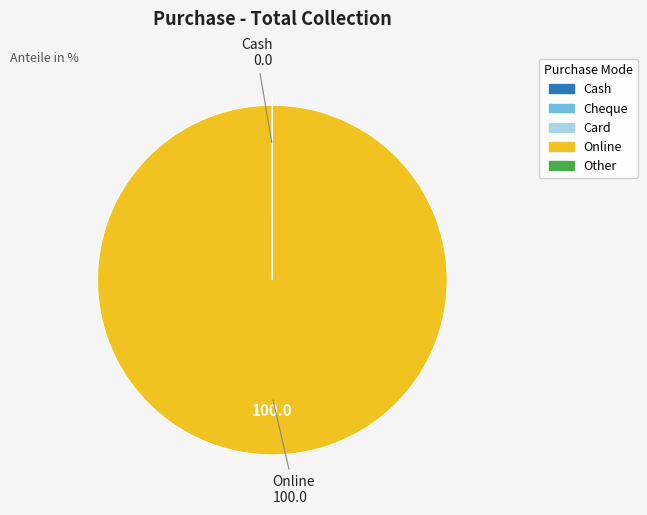

Does any single category account for the majority?

Yes